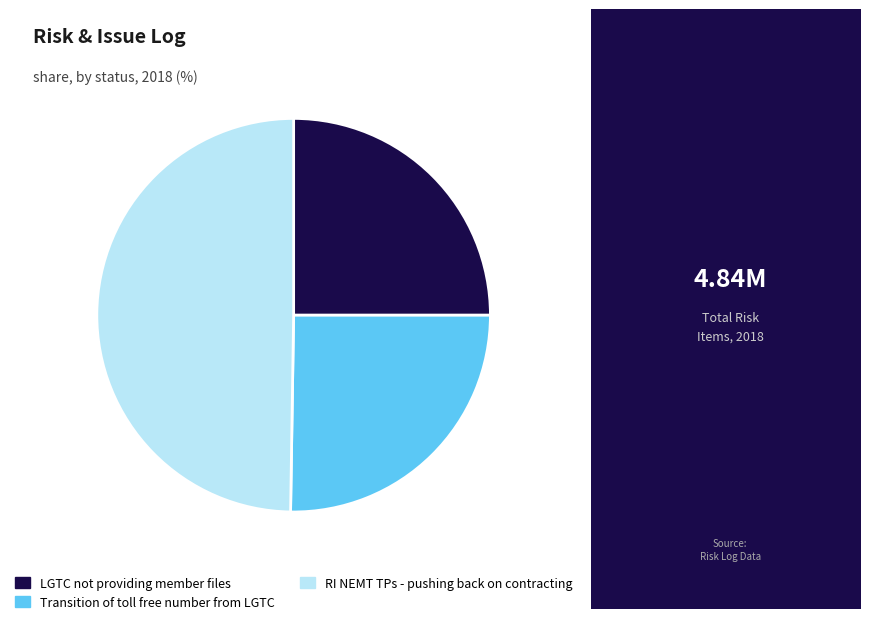

How many segments does this pie chart have?

3